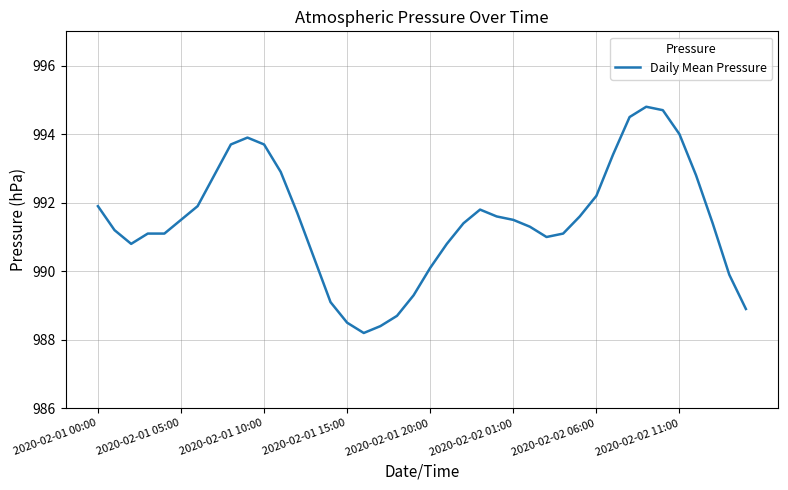

What is the maximum value shown in the chart?

994.8